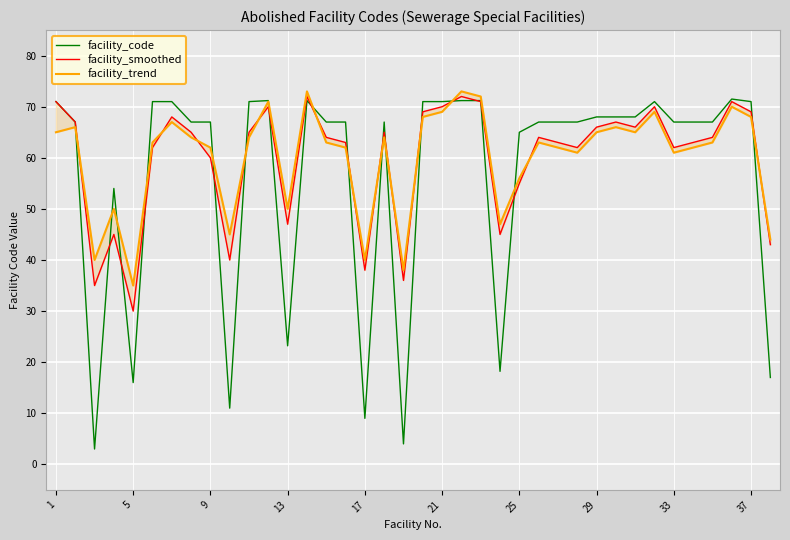

How many interior local peaks does the facility_smoothed series have?

10